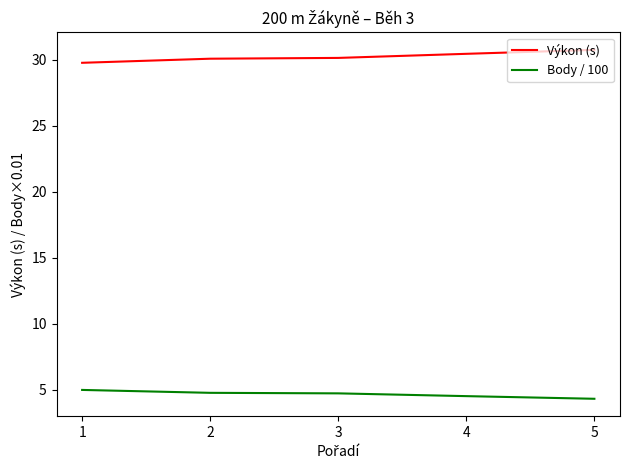

What are all the series names shown in the legend?

Výkon (s), Body / 100